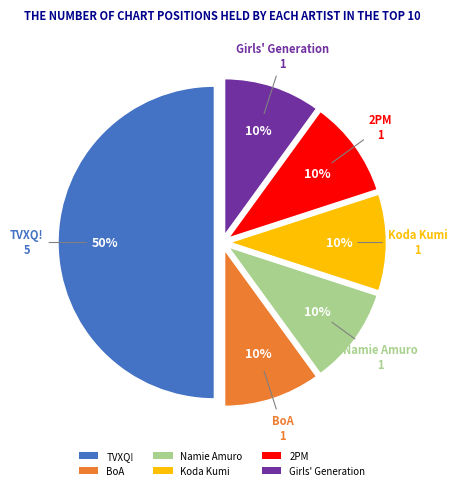

What percentage is the Koda Kumi slice, to the nearest percent?

10%